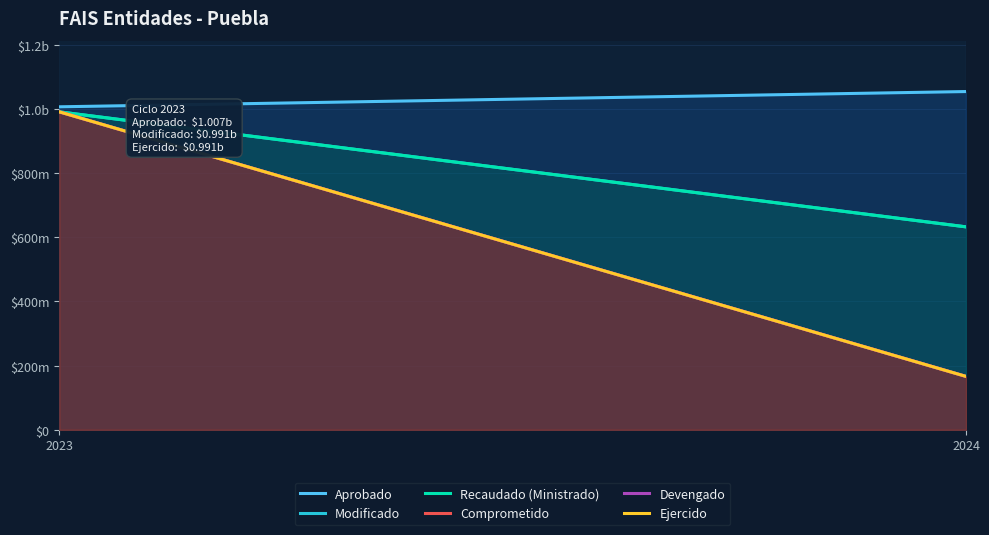

What is the value of the Modificado point at the 1st from the left?

991154171.9